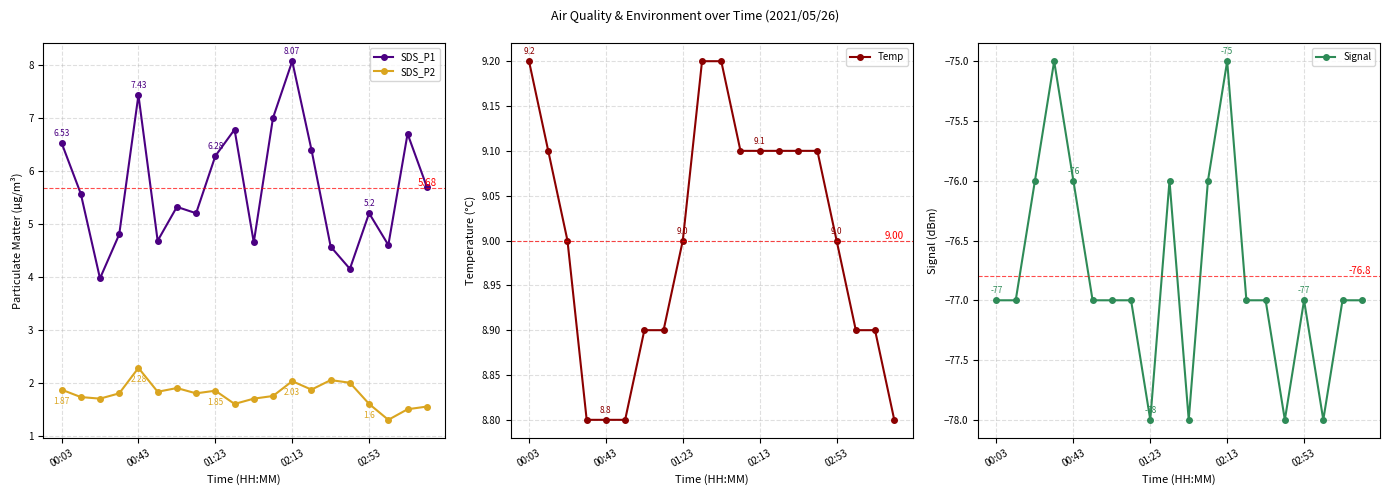

Which has a higher value, 14 or 10?

10